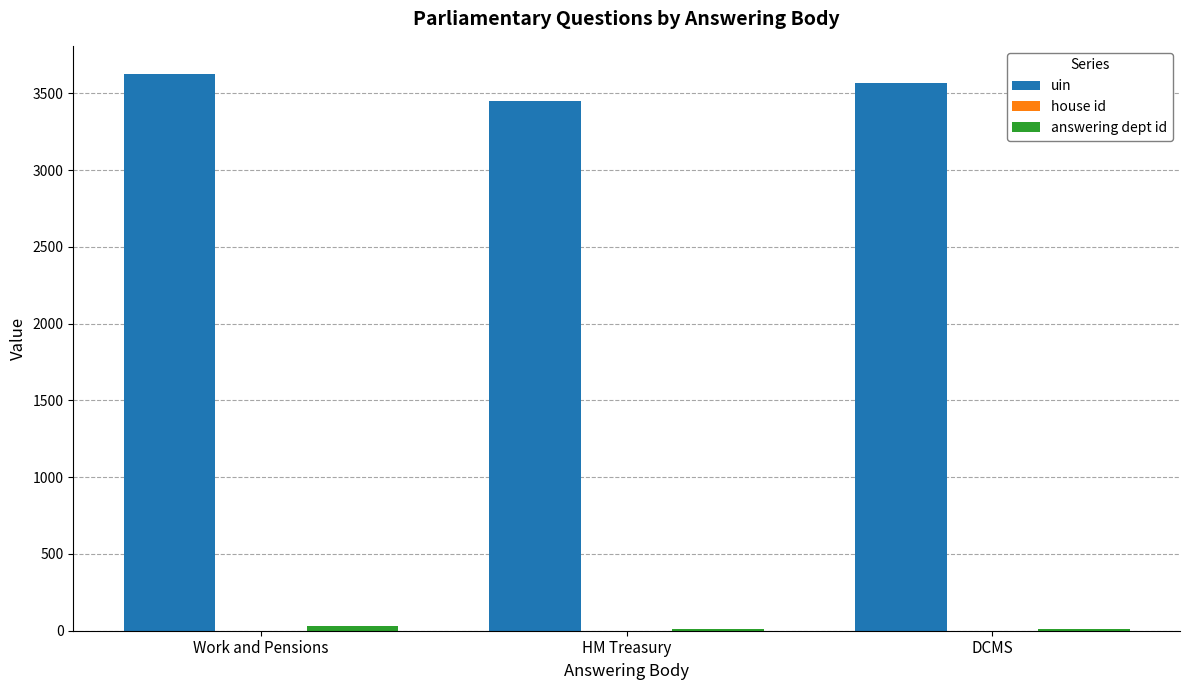

Count the uin values in the range 3449 to 3629.

3